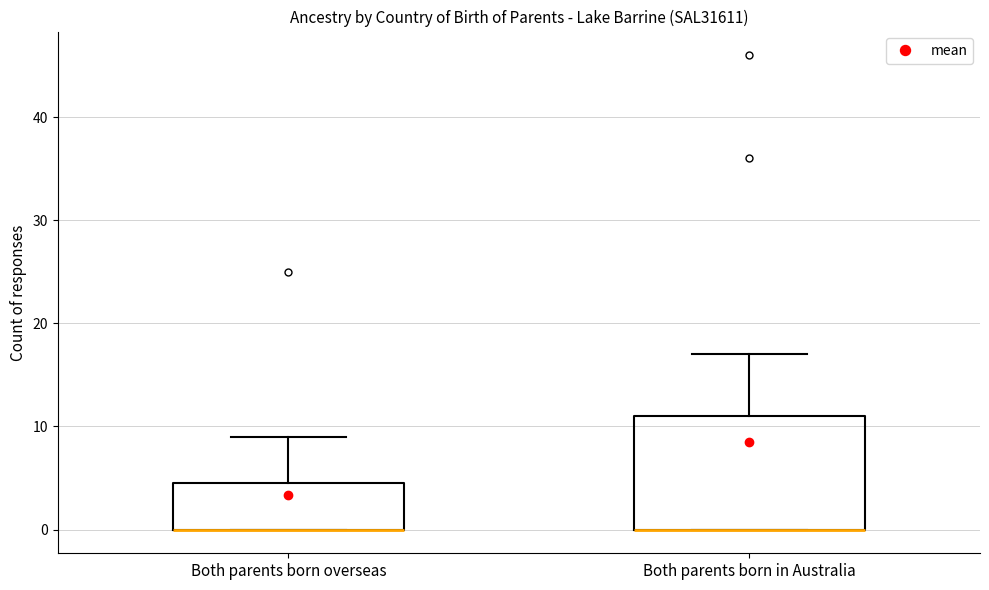

Reading left to right, read every box against the y-axis: the position of its median line, the range the box covers, and the ends of its whiskers. The values are not printed on the chart, so give them approximately, as read against the axis.

Both parents born overseas: median 0 (drawn on the box's lower edge), box 0 to 5, whiskers 0 to 9
Both parents born in Australia: median 0 (drawn on the box's lower edge), box 0 to 11, whiskers 0 to 17